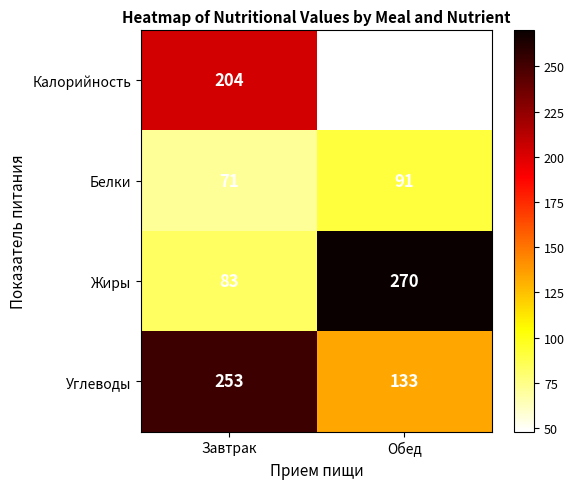

What is the difference between the maximum and minimum values in the Углеводы series?

120